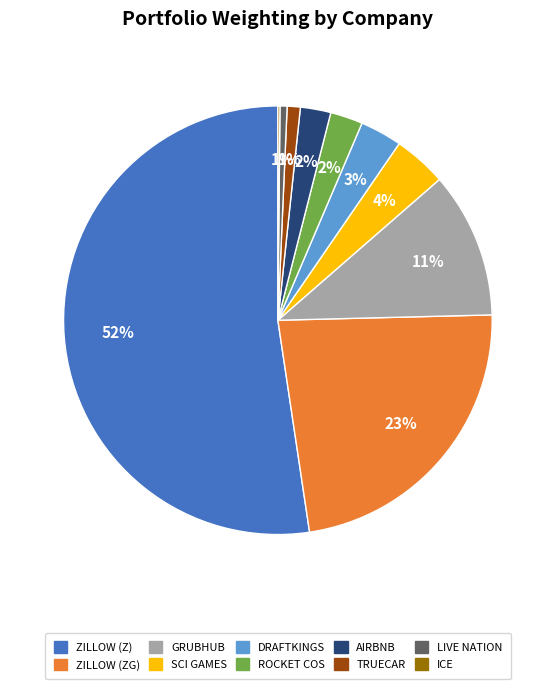

What percentage is the DRAFTKINGS slice, to the nearest percent?

3%